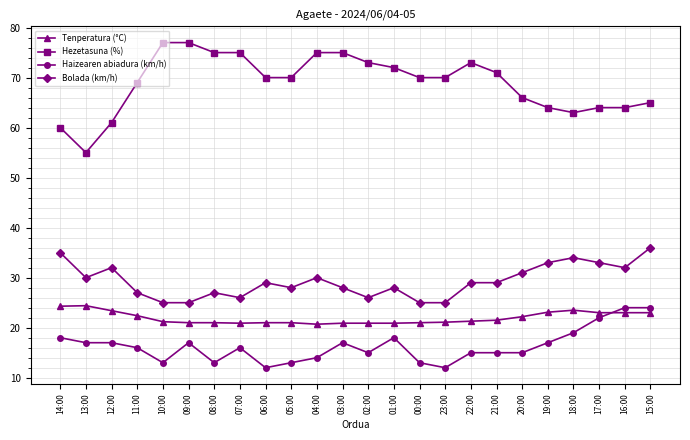

What are all the series names shown in the legend?

Tenperatura (°C), Hezetasuna (%), Haizearen abiadura (km/h), Bolada (km/h)